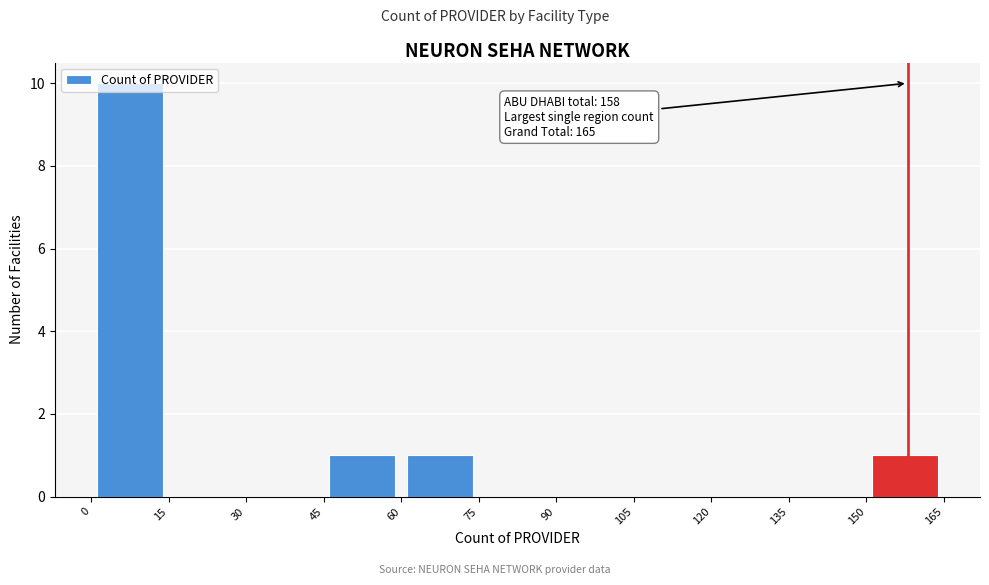

Which range on the x-axis has the tallest bar?

0 to 15